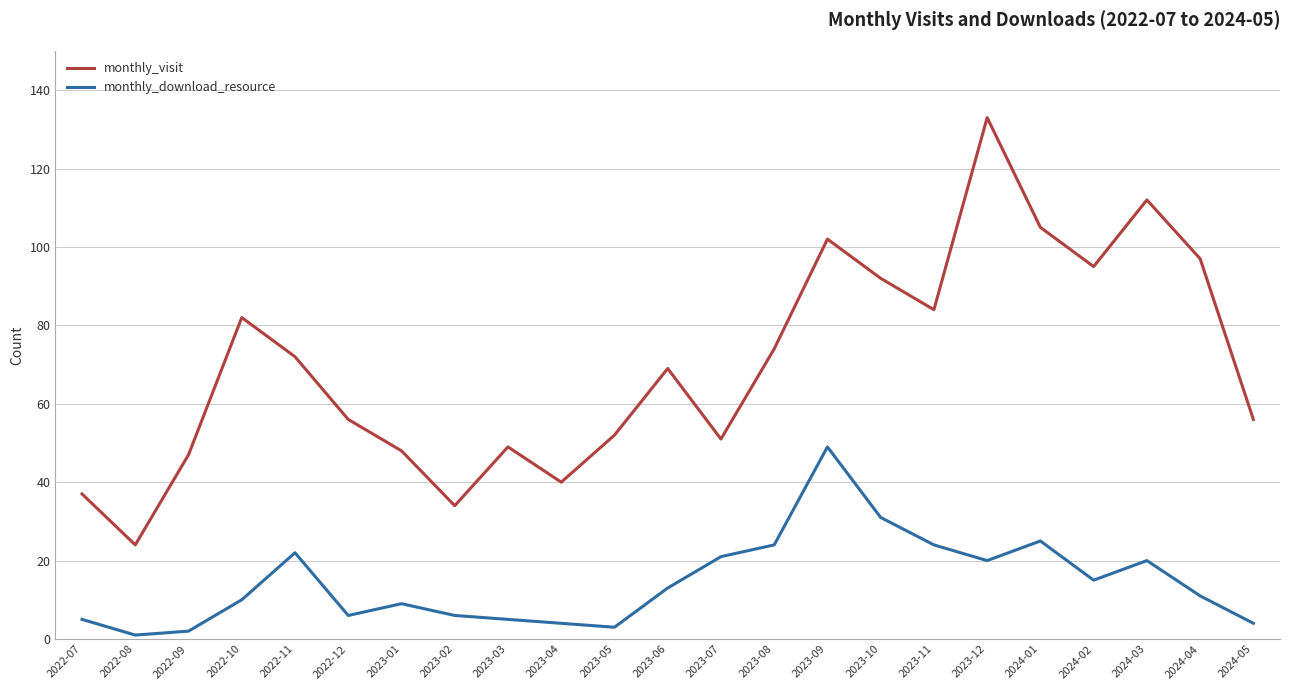

At which category does the chart reach its peak across all series?

2023-12